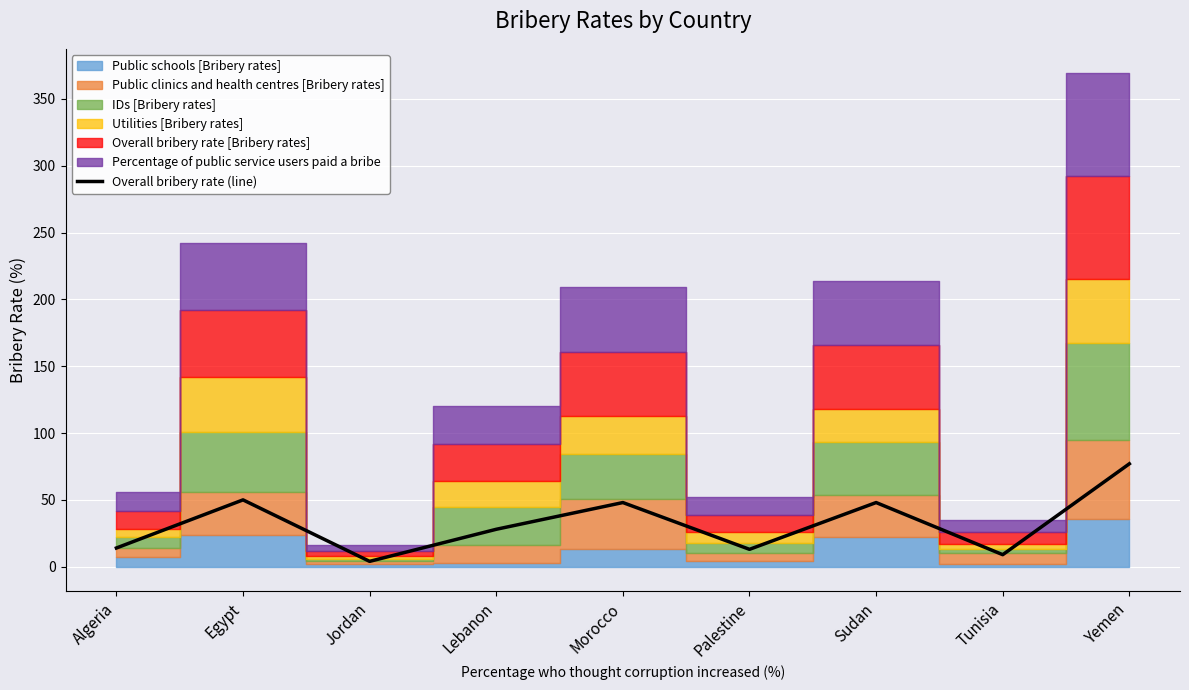

Where is the first local maximum?

Egypt